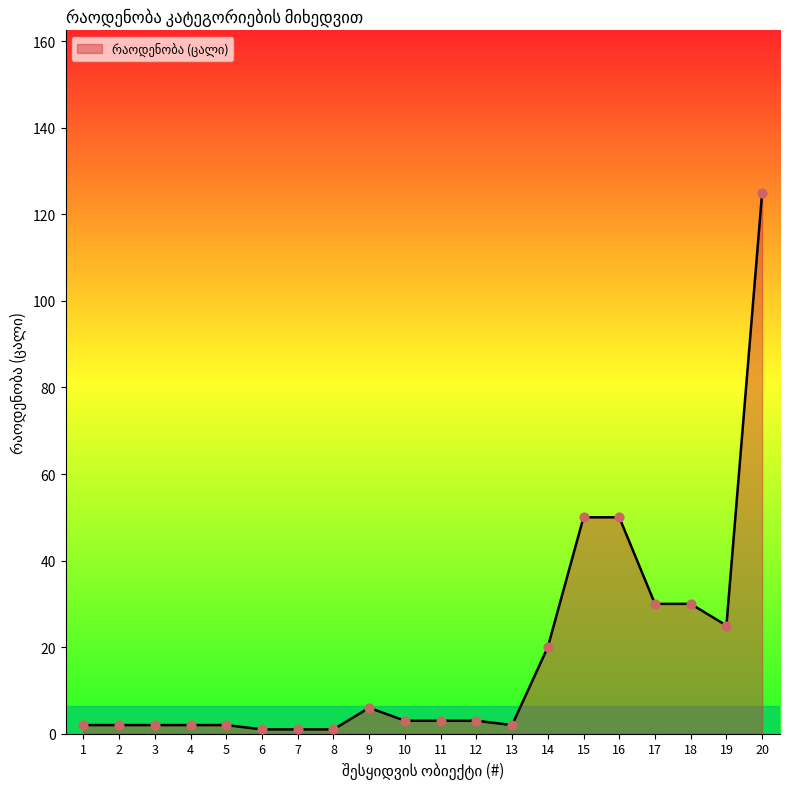

What is the change in value from 11 to 13?

-1